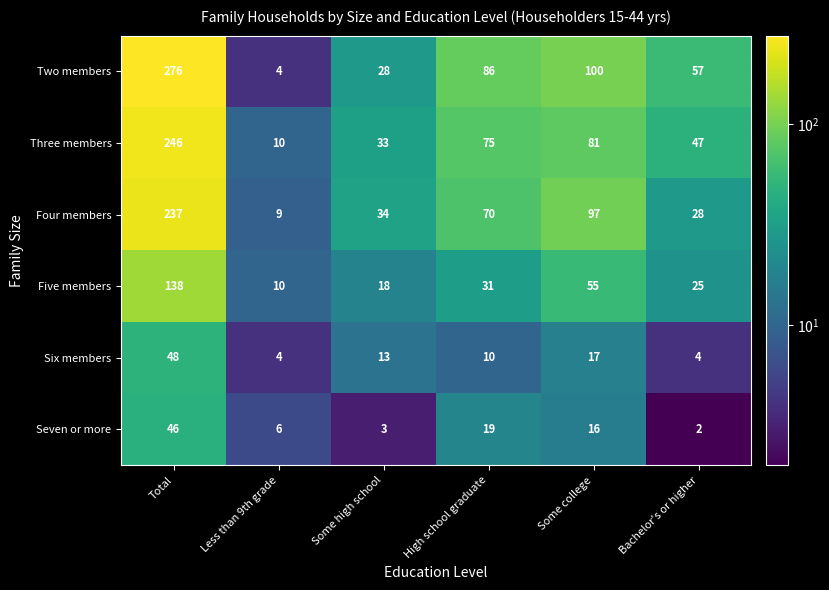

True or false: Four members has a value of 25 at Some college.

False